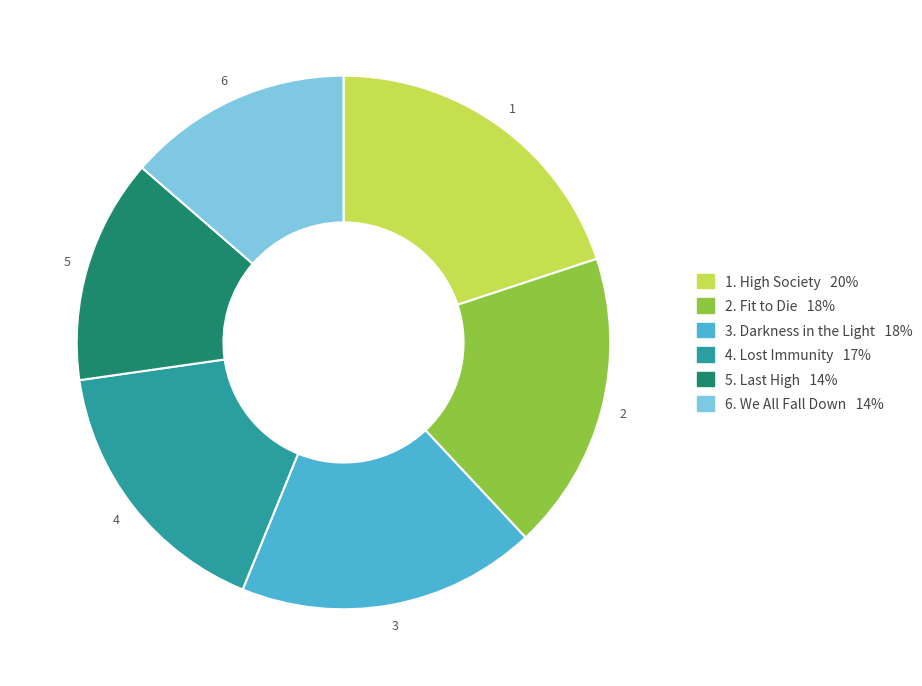

Does any single category account for the majority?

No